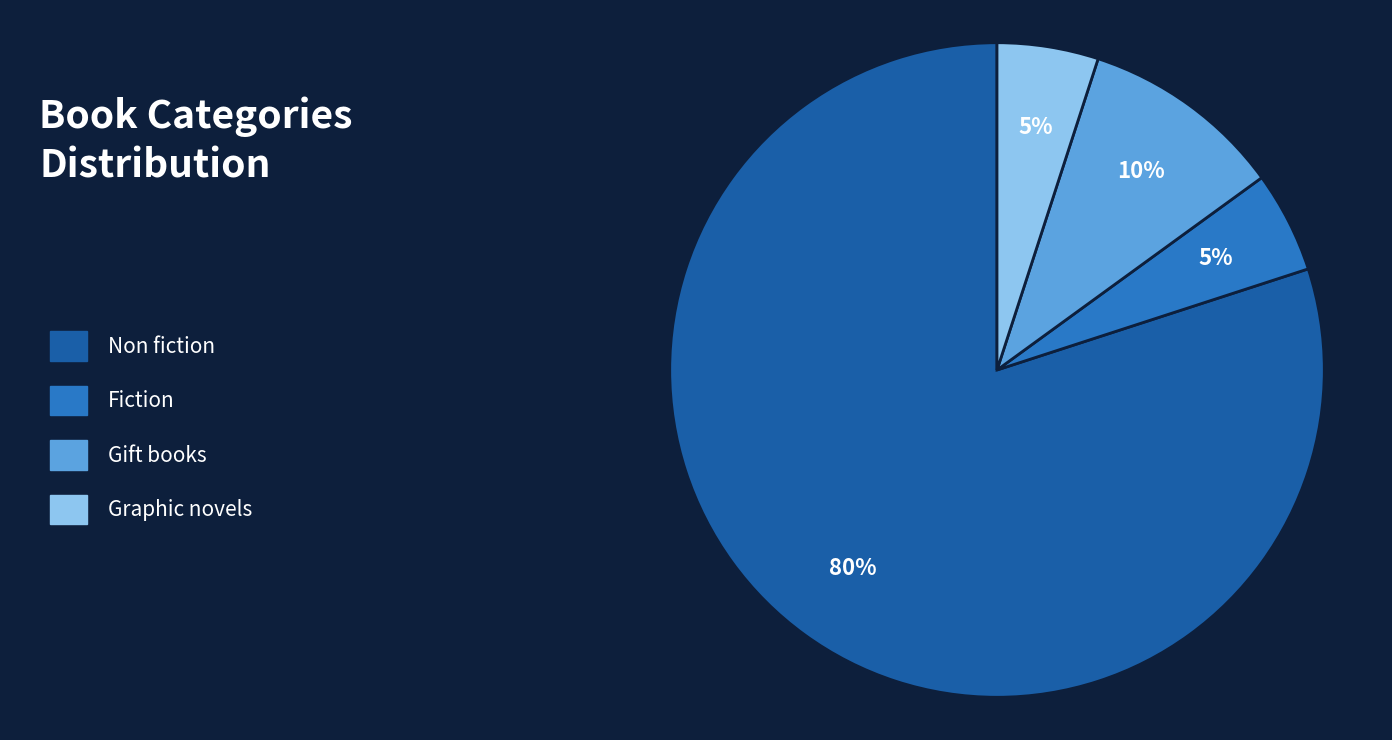

Is there any slice that represents more than half of the pie?

Yes